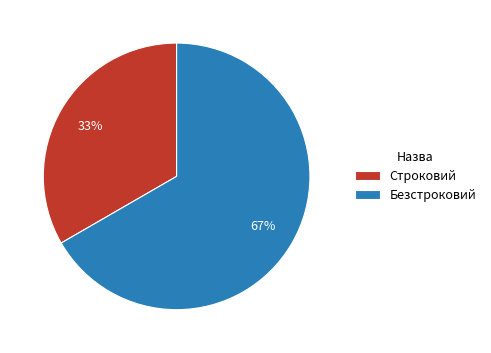

To the nearest percent, what percentage of the pie is Безстроковий?

67%